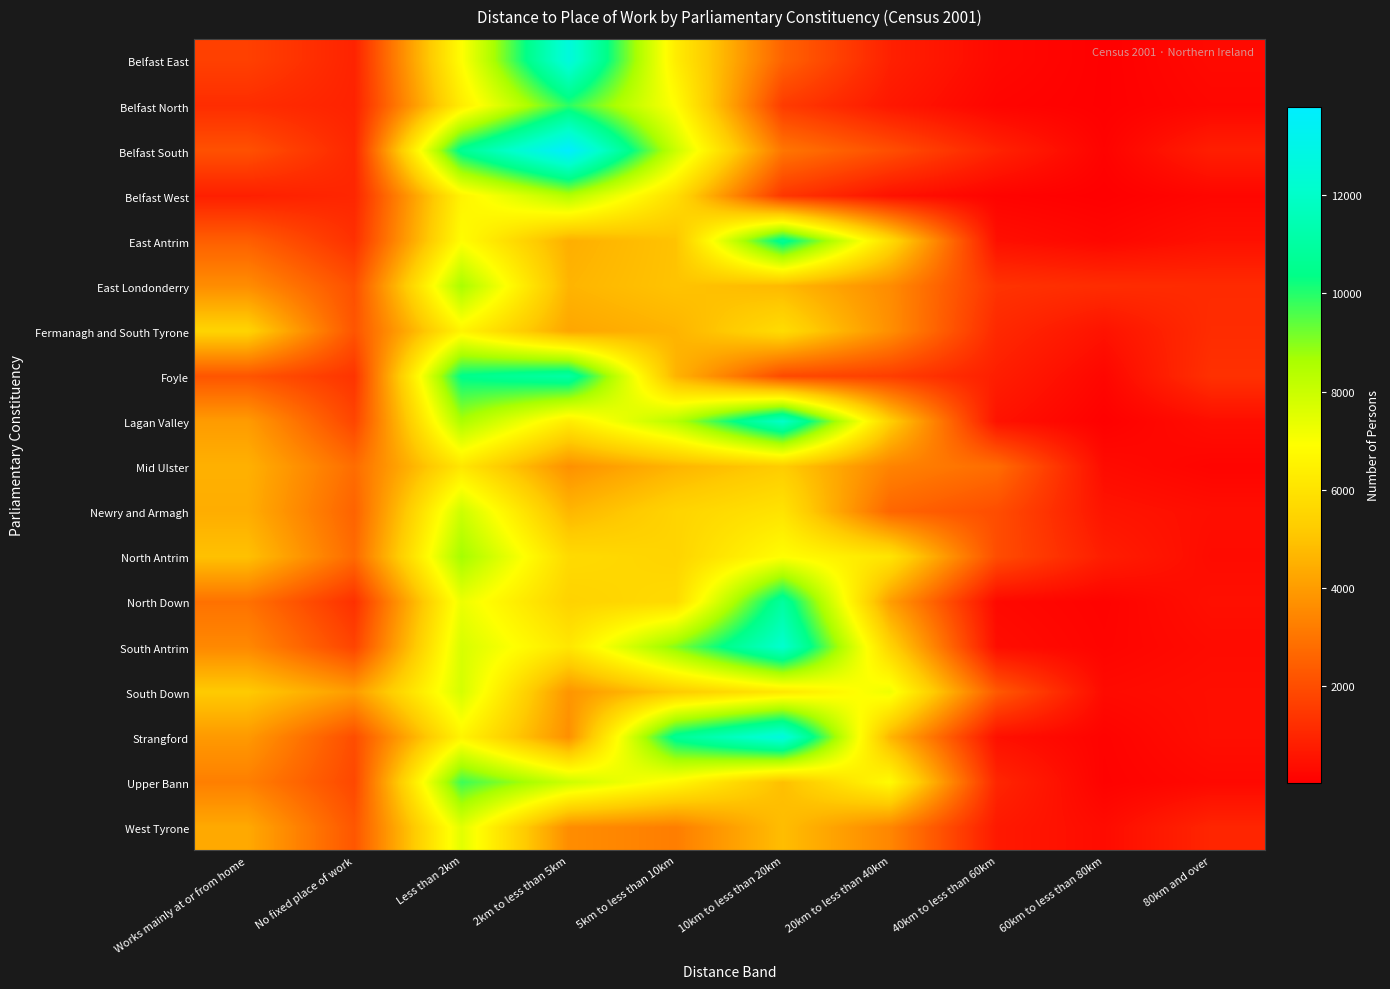

Reading left to right, list all the values displayed in this chart.

Belfast East: Works mainly at or from home=1671	No fixed place of work=918	Less than 2km=6893	2km to less than 5km=12634	5km to less than 10km=6326	10km to less than 20km=2540	20km to less than 40km=860	40km to less than 60km=264	60km to less than 80km=33	80km and over=282
Belfast North: Works mainly at or from home=1171	No fixed place of work=899	Less than 2km=6314	2km to less than 5km=9930	5km to less than 10km=6867	10km to less than 20km=1544	20km to less than 40km=636	40km to less than 60km=149	60km to less than 80km=35	80km and over=204
Belfast South: Works mainly at or from home=2091	No fixed place of work=1025	Less than 2km=10629	2km to less than 5km=13813	5km to less than 10km=7981	10km to less than 20km=3025	20km to less than 40km=2021	40km to less than 60km=904	60km to less than 80km=104	80km and over=808
Belfast West: Works mainly at or from home=824	No fixed place of work=998	Less than 2km=6551	2km to less than 5km=8427	5km to less than 10km=5816	10km to less than 20km=1417	20km to less than 40km=482	40km to less than 60km=119	60km to less than 80km=20	80km and over=195
East Antrim: Works mainly at or from home=2441	No fixed place of work=1265	Less than 2km=6854	2km to less than 5km=4470	5km to less than 10km=4987	10km to less than 20km=10719	20km to less than 40km=5768	40km to less than 60km=432	60km to less than 80km=210	80km and over=451
East Londonderry: Works mainly at or from home=3612	No fixed place of work=2061	Less than 2km=8618	2km to less than 5km=4608	5km to less than 10km=4998	10km to less than 20km=4728	20km to less than 40km=3593	40km to less than 60km=1328	60km to less than 80km=1165	80km and over=1113
Fermanagh and South Tyrone: Works mainly at or from home=5476	No fixed place of work=2173	Less than 2km=6554	2km to less than 5km=4242	5km to less than 10km=4599	10km to less than 20km=5765	20km to less than 40km=3666	40km to less than 60km=1060	60km to less than 80km=506	80km and over=1156
Foyle: Works mainly at or from home=2184	No fixed place of work=1343	Less than 2km=10446	2km to less than 5km=11090	5km to less than 10km=4597	10km to less than 20km=1887	20km to less than 40km=1590	40km to less than 60km=793	60km to less than 80km=195	80km and over=1278
Lagan Valley: Works mainly at or from home=3971	No fixed place of work=1790	Less than 2km=8578	2km to less than 5km=6300	5km to less than 10km=8369	10km to less than 20km=12001	20km to less than 40km=5345	40km to less than 60km=503	60km to less than 80km=43	80km and over=386
Mid Ulster: Works mainly at or from home=4517	No fixed place of work=2790	Less than 2km=6108	2km to less than 5km=3704	5km to less than 10km=4616	10km to less than 20km=5246	20km to less than 40km=3375	40km to less than 60km=2779	60km to less than 80km=321	80km and over=136
Newry and Armagh: Works mainly at or from home=4428	No fixed place of work=2533	Less than 2km=7925	2km to less than 5km=4655	5km to less than 10km=5486	10km to less than 20km=6006	20km to less than 40km=2626	40km to less than 60km=1992	60km to less than 80km=545	80km and over=398
North Antrim: Works mainly at or from home=4929	No fixed place of work=2729	Less than 2km=8702	2km to less than 5km=5694	5km to less than 10km=5485	10km to less than 20km=6889	20km to less than 40km=6042	40km to less than 60km=1980	60km to less than 80km=783	80km and over=331
North Down: Works mainly at or from home=2914	No fixed place of work=1253	Less than 2km=7271	2km to less than 5km=5436	5km to less than 10km=5697	10km to less than 20km=10945	20km to less than 40km=4052	40km to less than 60km=266	60km to less than 80km=106	80km and over=437
South Antrim: Works mainly at or from home=3496	No fixed place of work=1753	Less than 2km=7709	2km to less than 5km=6115	5km to less than 10km=9019	10km to less than 20km=12155	20km to less than 40km=5492	40km to less than 60km=375	60km to less than 80km=140	80km and over=326
South Down: Works mainly at or from home=5176	No fixed place of work=3995	Less than 2km=7759	2km to less than 5km=3803	5km to less than 10km=5199	10km to less than 20km=6144	20km to less than 40km=7239	40km to less than 60km=2293	60km to less than 80km=304	80km and over=404
Strangford: Works mainly at or from home=3921	No fixed place of work=1987	Less than 2km=6578	2km to less than 5km=3673	5km to less than 10km=10676	10km to less than 20km=12699	20km to less than 40km=4658	40km to less than 60km=446	60km to less than 80km=109	80km and over=402
Upper Bann: Works mainly at or from home=3260	No fixed place of work=1856	Less than 2km=9764	2km to less than 5km=7948	5km to less than 10km=6690	10km to less than 20km=4890	20km to less than 40km=6810	40km to less than 60km=984	60km to less than 80km=87	80km and over=252
West Tyrone: Works mainly at or from home=4322	No fixed place of work=2213	Less than 2km=7486	2km to less than 5km=3609	5km to less than 10km=3229	10km to less than 20km=4831	20km to less than 40km=3436	40km to less than 60km=668	60km to less than 80km=331	80km and over=977